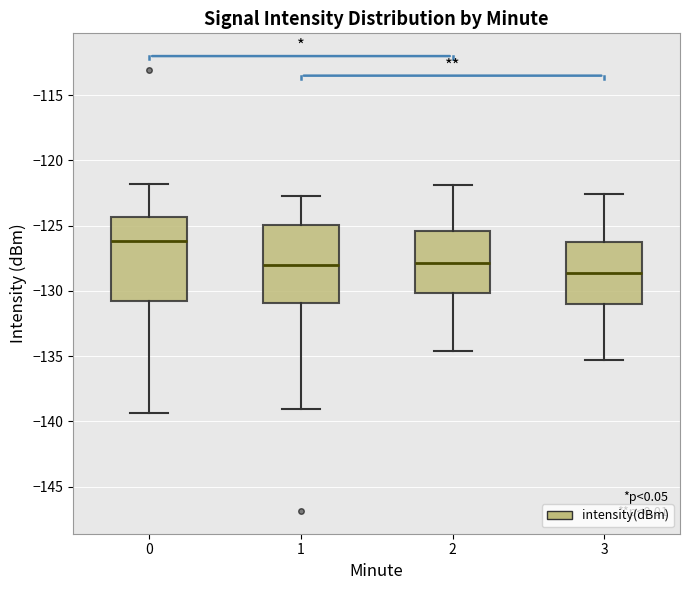

Where does the lower whisker of the box at x = 2 end on the y-axis? The values are not printed on the chart, so give them approximately, as read against the axis.

-134.5